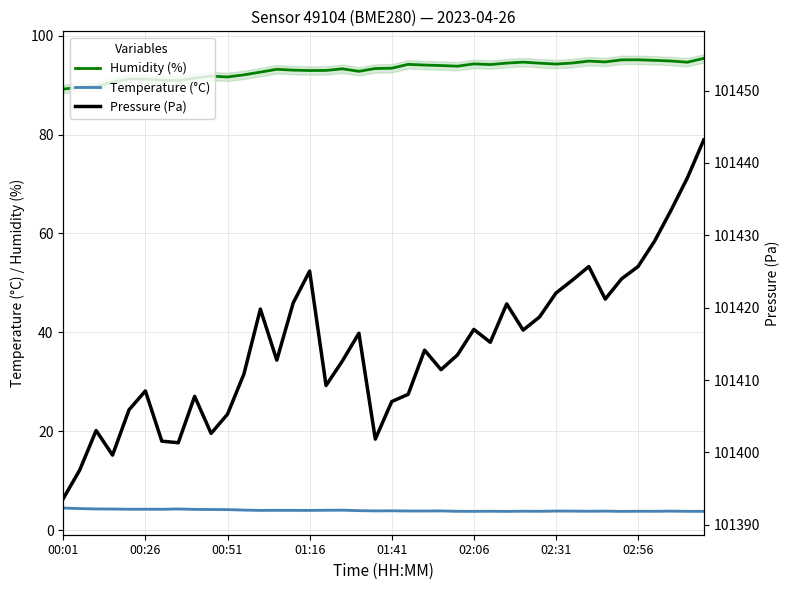

At which label does Humidity (%) reach its minimum?

00:01